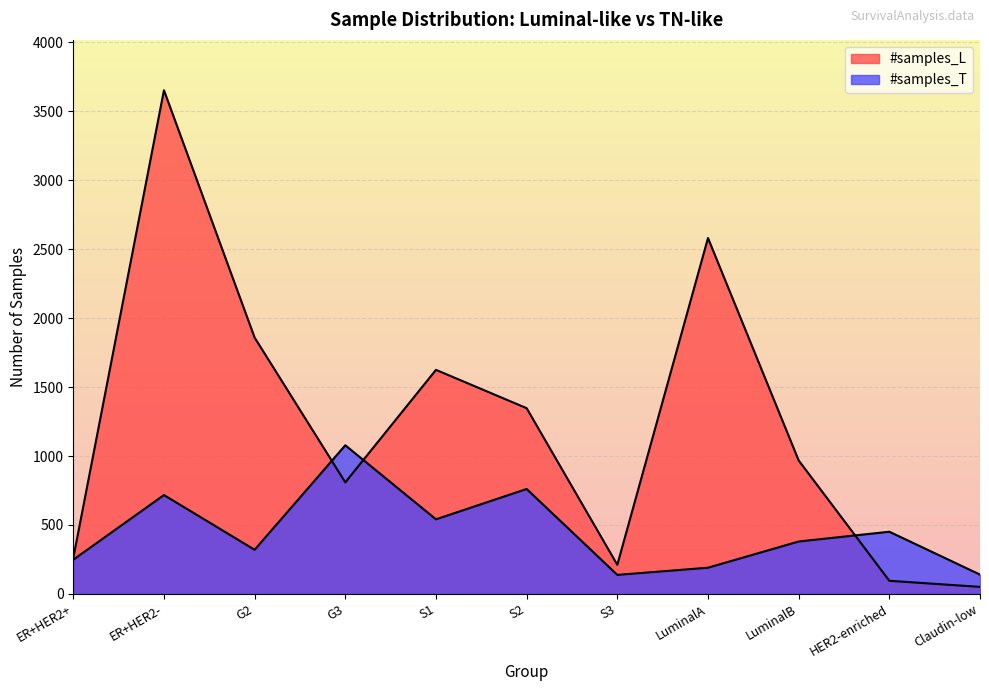

Is the value of #samples_T at Claudin-low greater than the value of #samples_L at G3?

No